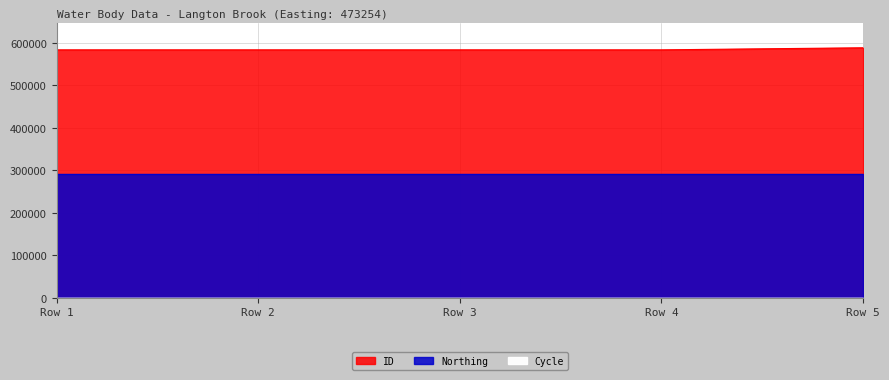

What are all the series names shown in the legend?

ID, Northing, Cycle